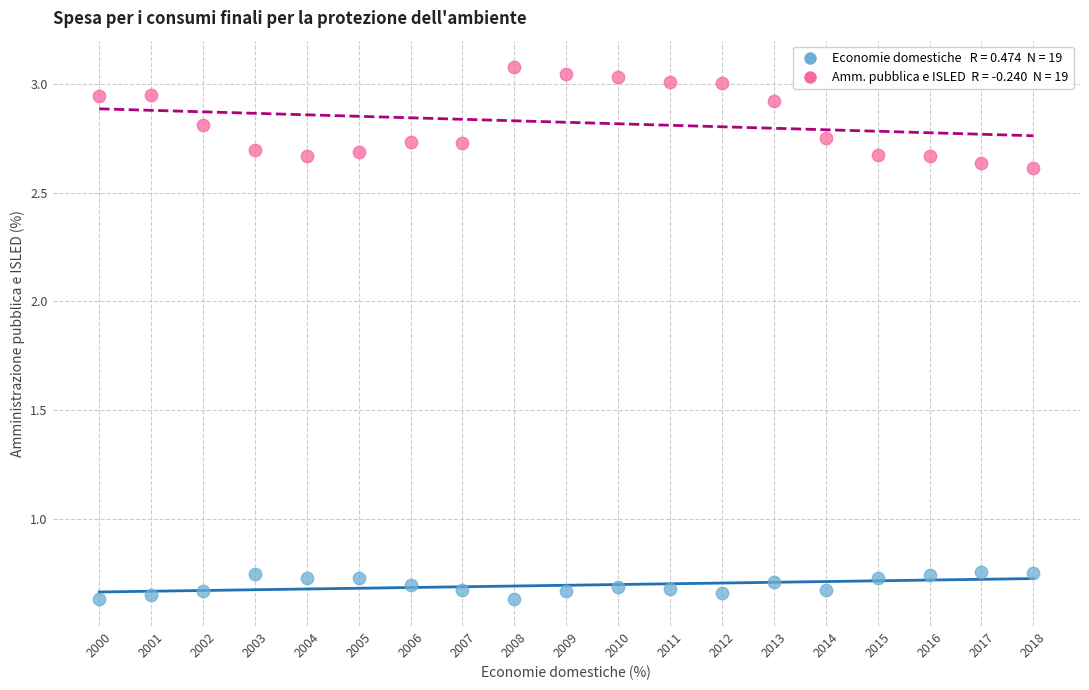

Across all data points, what is the range of Y values (max minus min)?

2.4